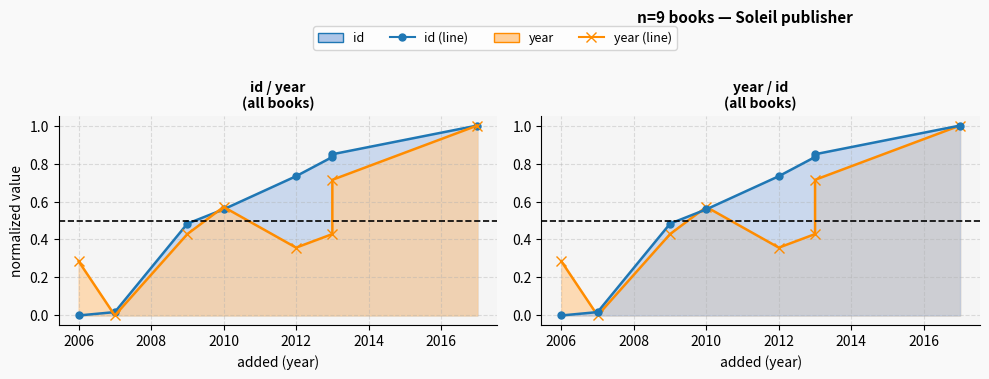

Does the chart have visible grid lines?

Yes